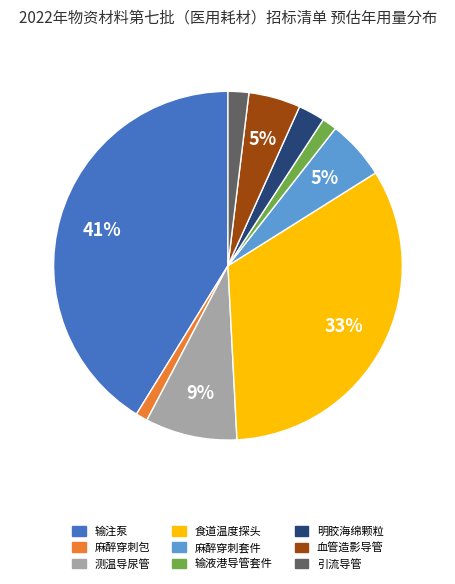

How many segments does this pie chart have?

9